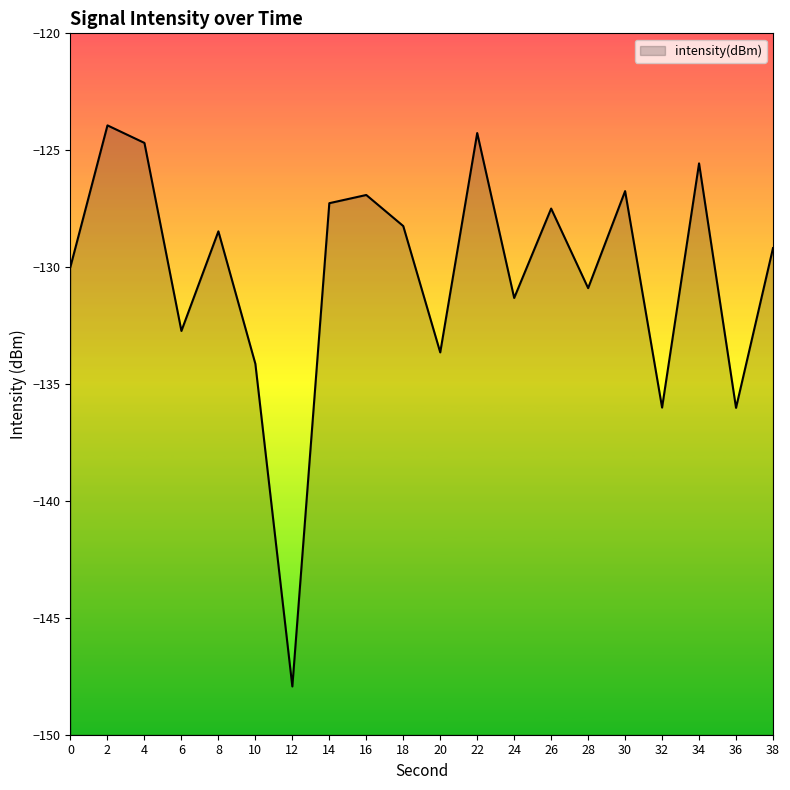

Which has a higher value, 30 or 34?

34